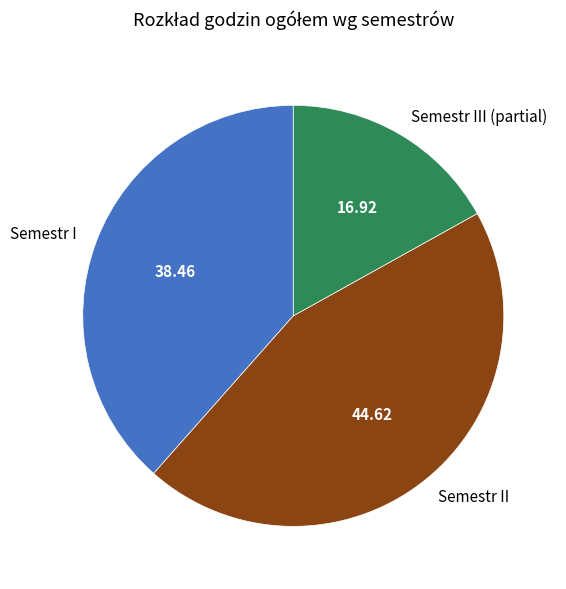

Which category has the biggest portion of the pie?

Semestr II